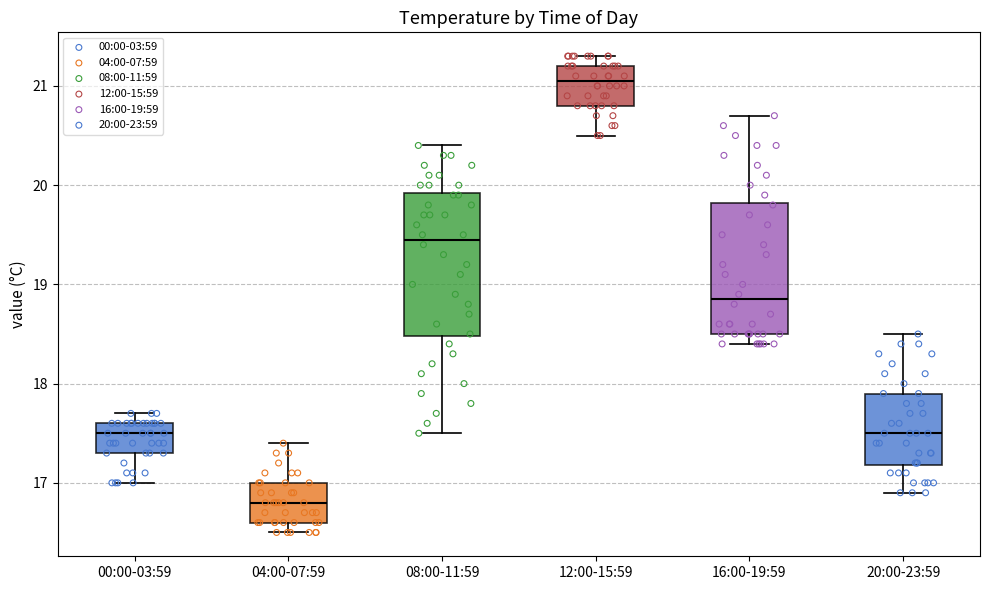

Where does the upper whisker of the box for 08:00-11:59 end on the y-axis? The values are not printed on the chart, so give them approximately, as read against the axis.

20.4